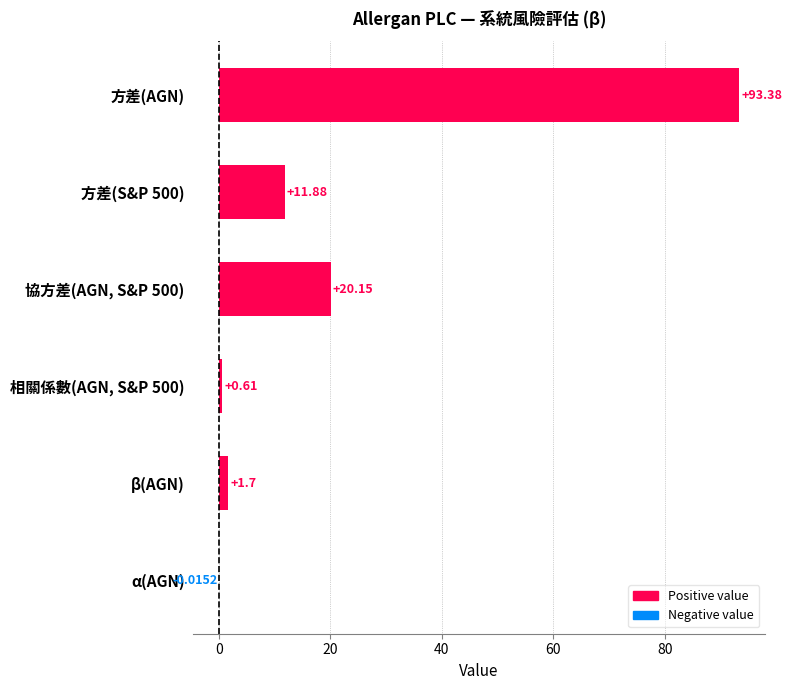

What is the sum of the values at 方差(S&P 500) and 相關係數(AGN, S&P 500)?

12.5